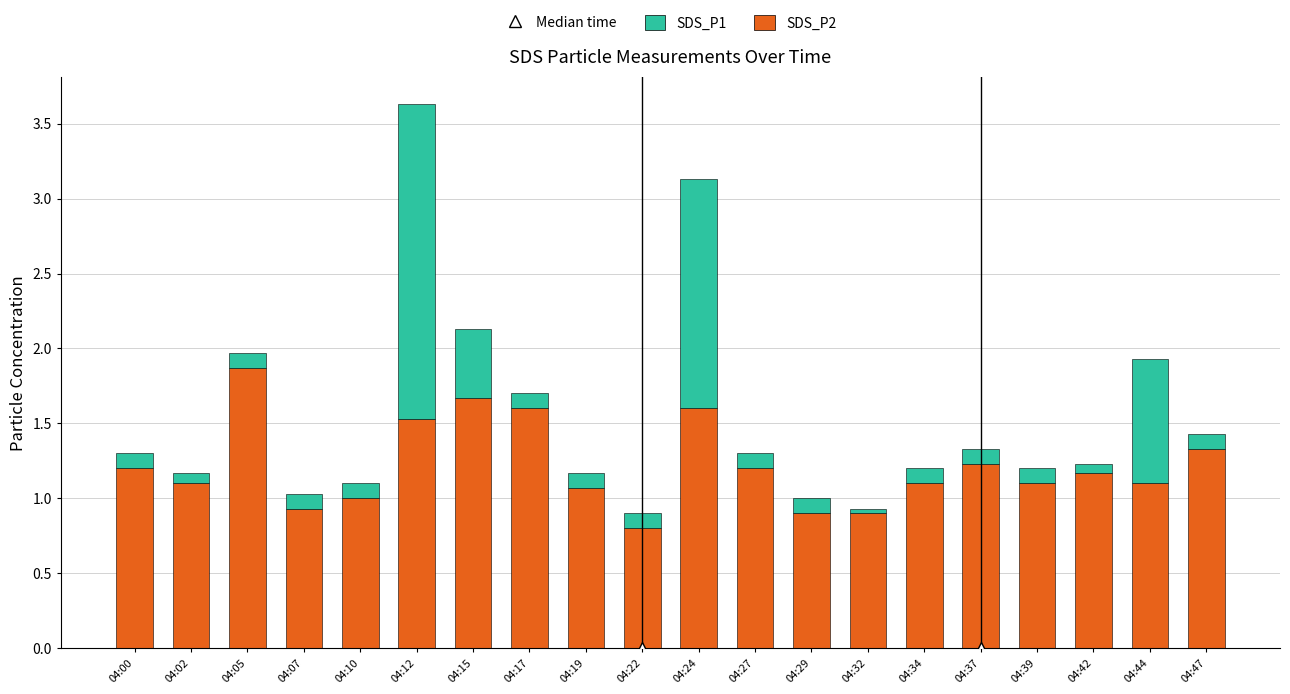

Is it true that SDS_P2 equals 1.2 at 04:27?

True